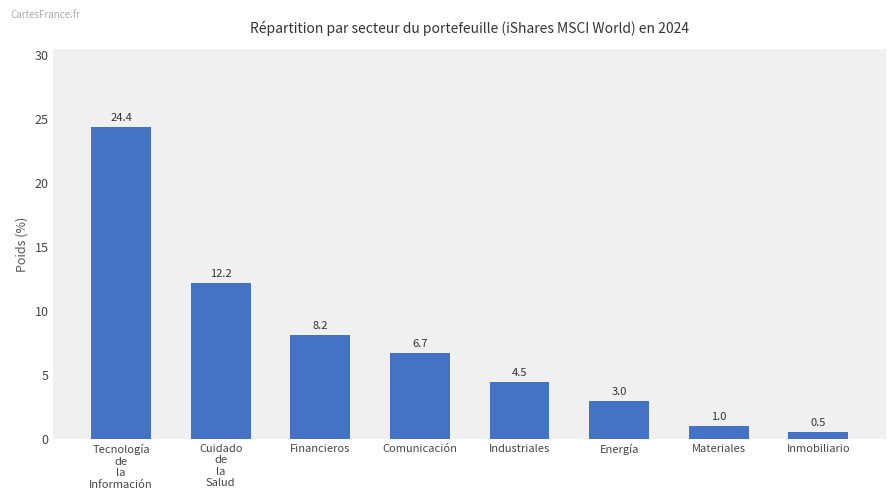

What is the smallest value displayed?

0.5